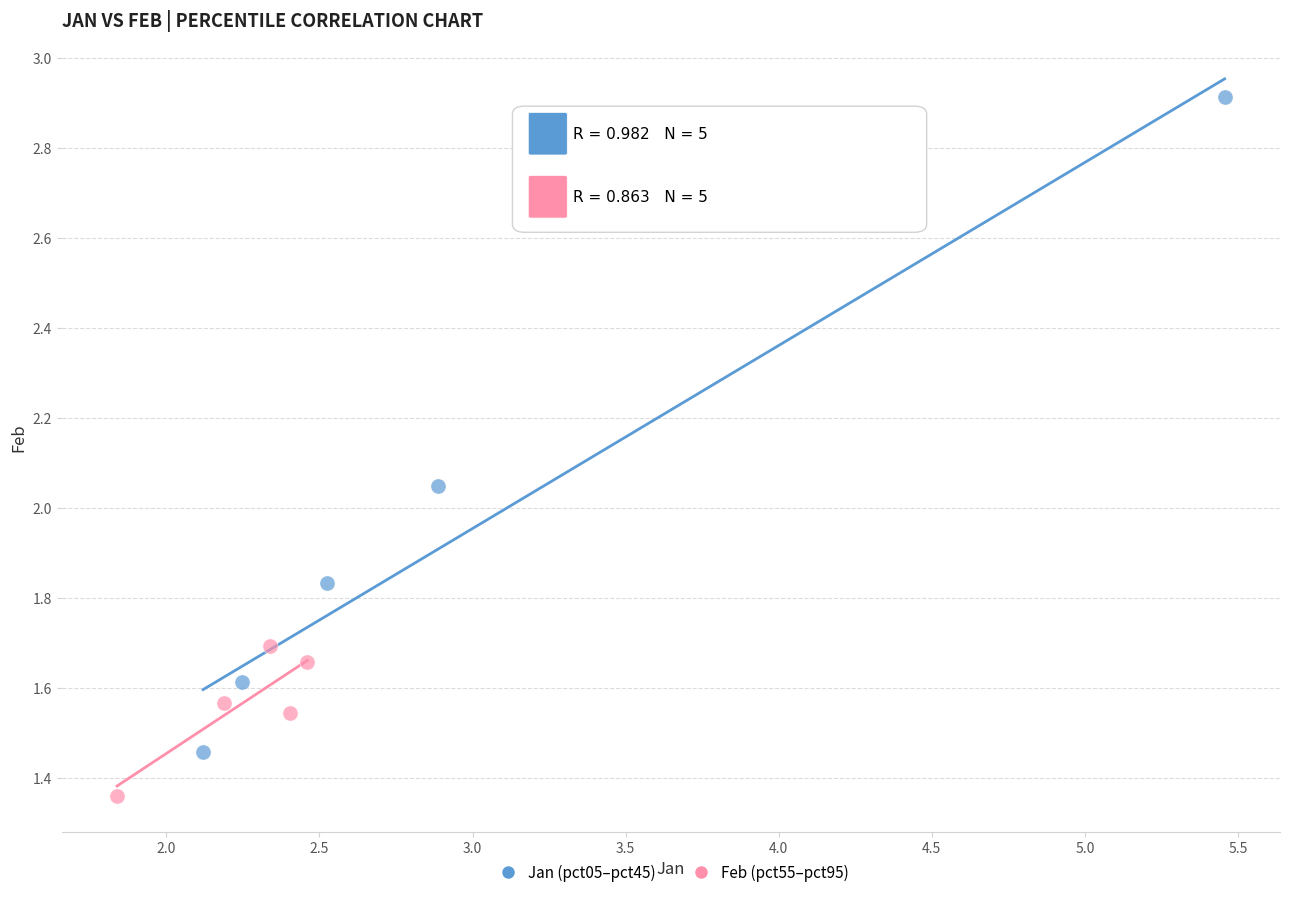

Which series contains the lowest Y value?

Feb (pct55–pct95)